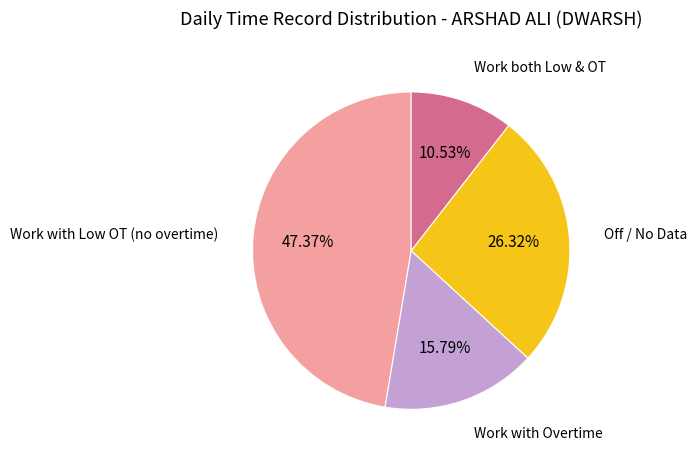

Does any single category account for the majority?

No